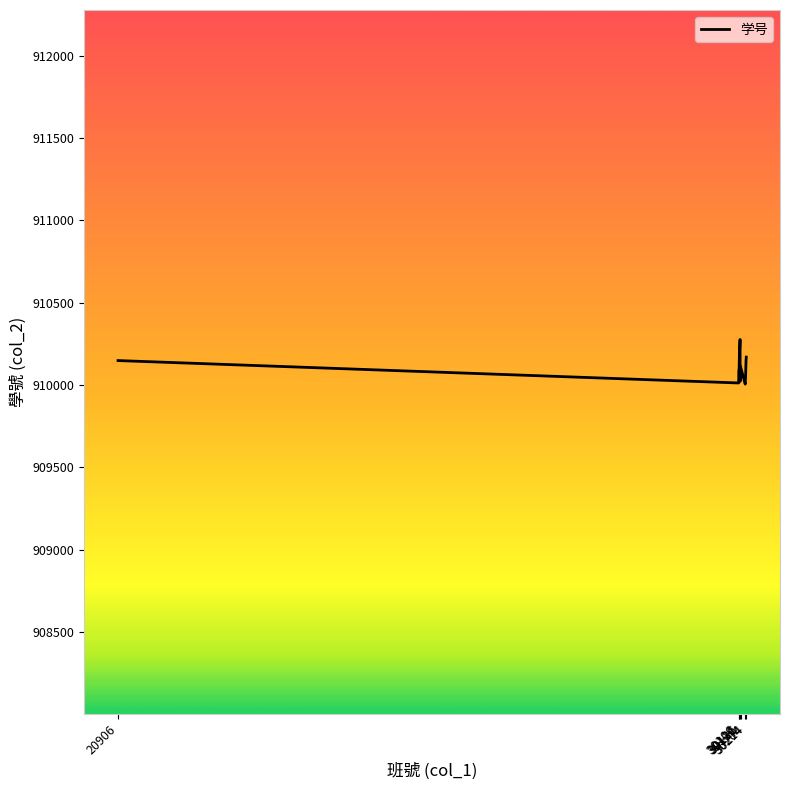

What is the minimum value shown in the chart?

910006